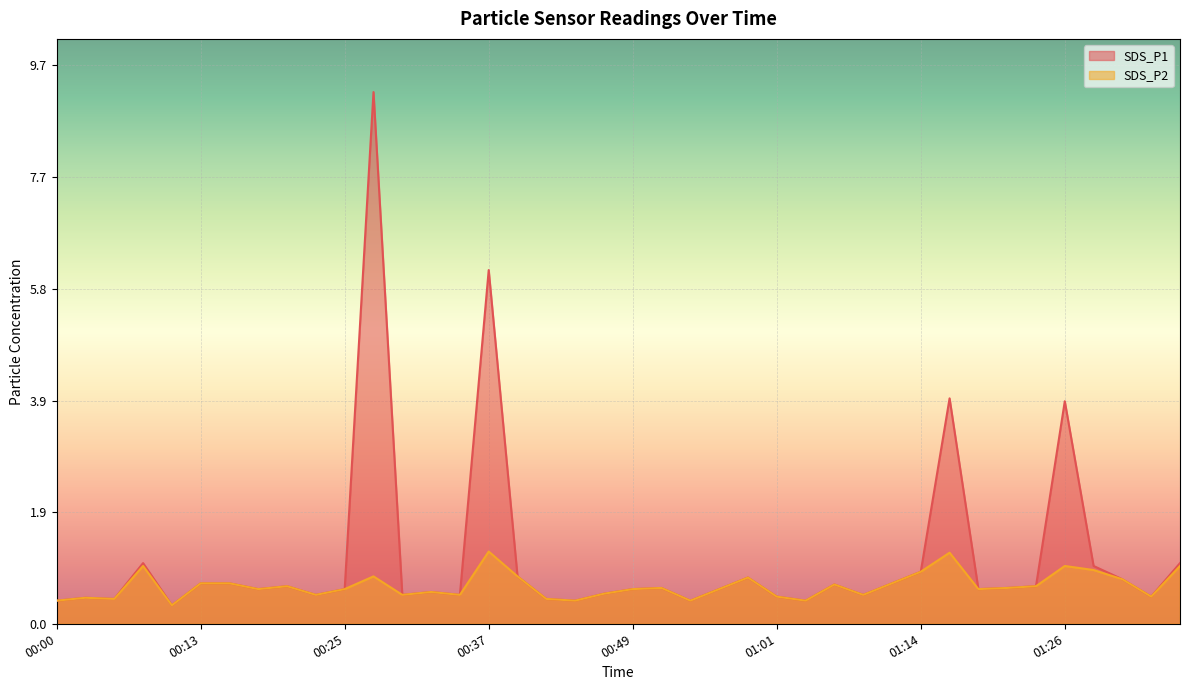

The SDS_P2 series shows 0.4 at 00:42. True or false?

True